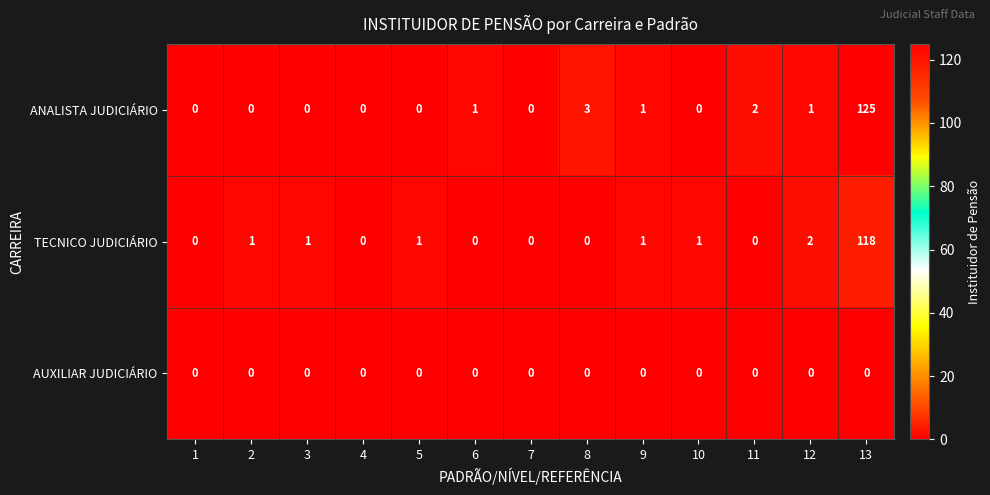

Is it true that ANALISTA JUDICIÁRIO equals 0 at 2?

True